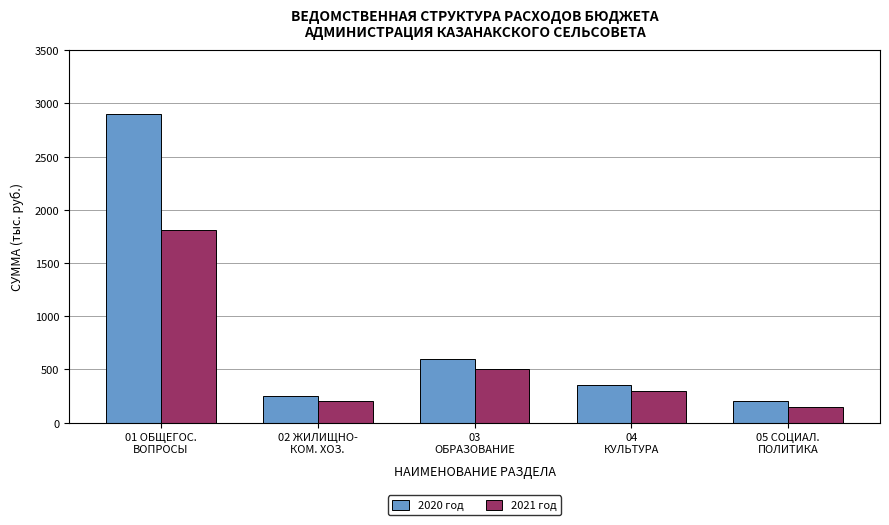

At how many categories does at least one series exceed 1446?

1